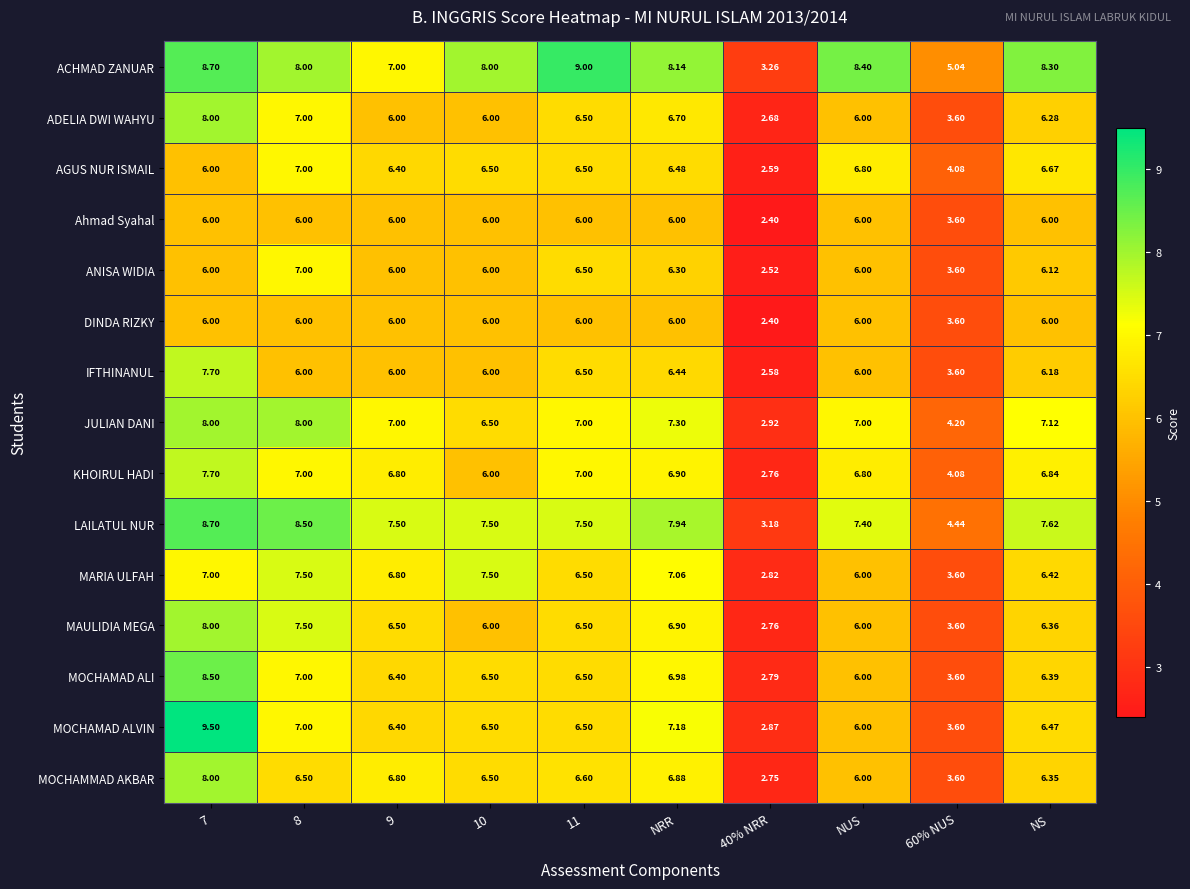

Is the value of MARIA ULFAH at 11 greater than the value of JULIAN DANI at NRR?

No